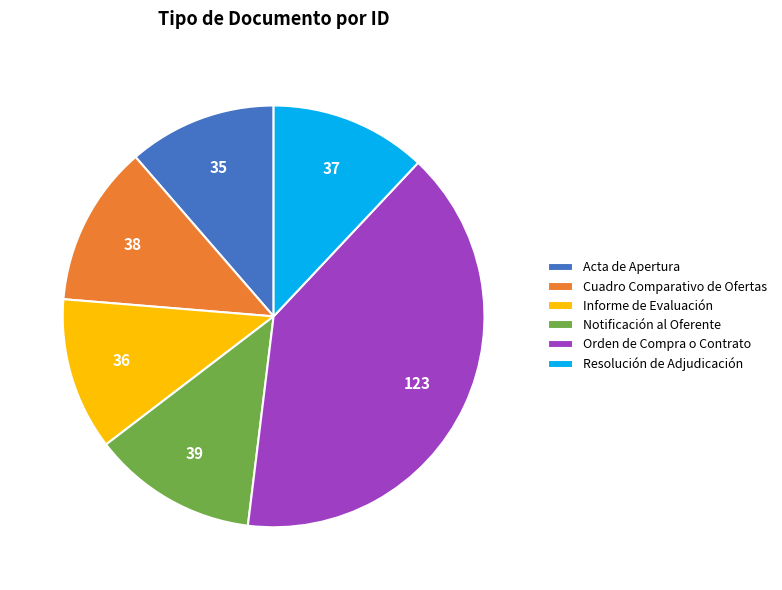

Which has a higher value, Orden de Compra o Contrato or Cuadro Comparativo de Ofertas?

Orden de Compra o Contrato